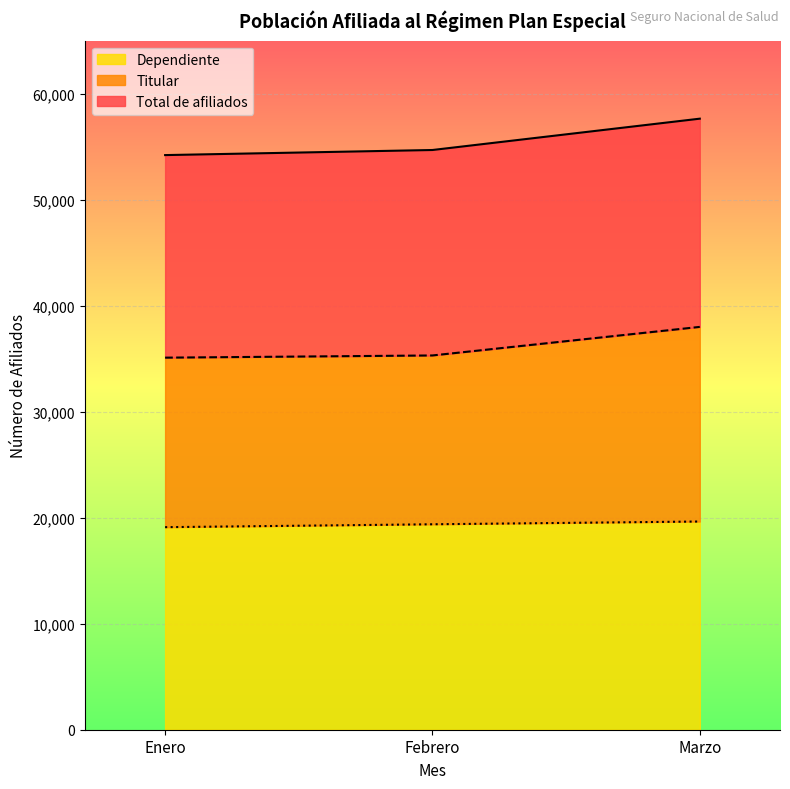

At which category does the chart reach its peak across all series?

Marzo